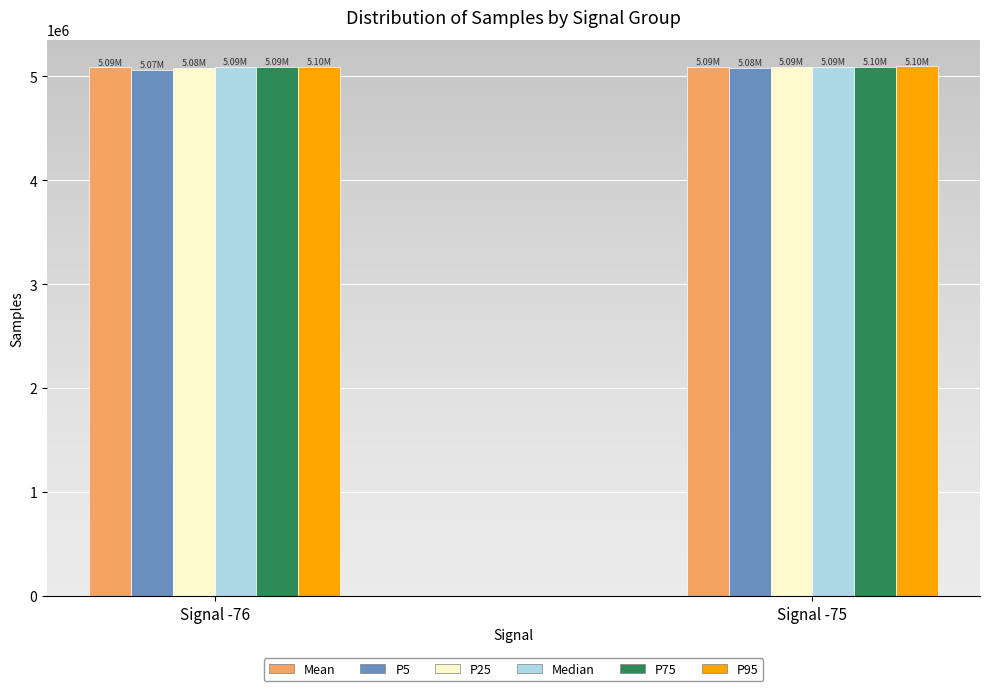

What is the spread (max minus min) of values at Signal -76?

30793.2